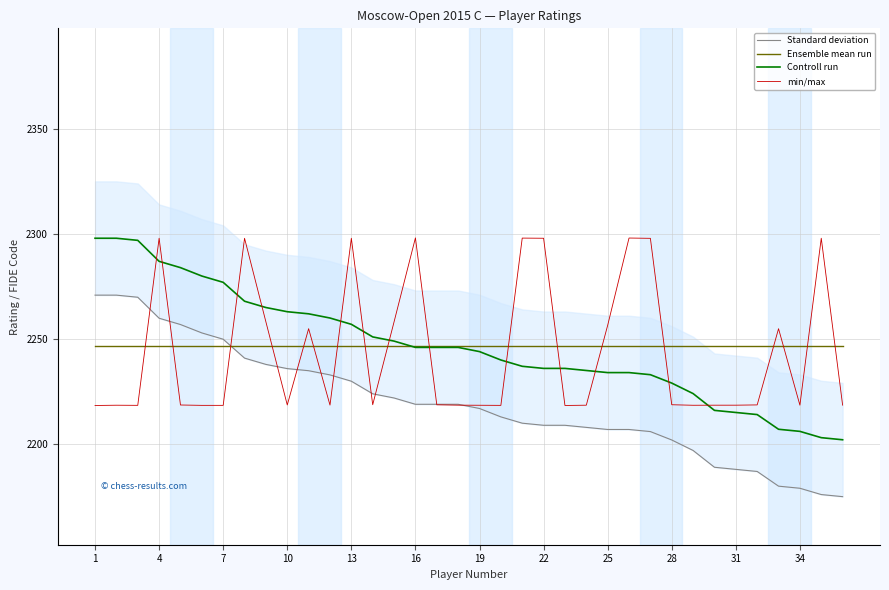

True or false: min/max has a value of 2218.7 at 28.

True